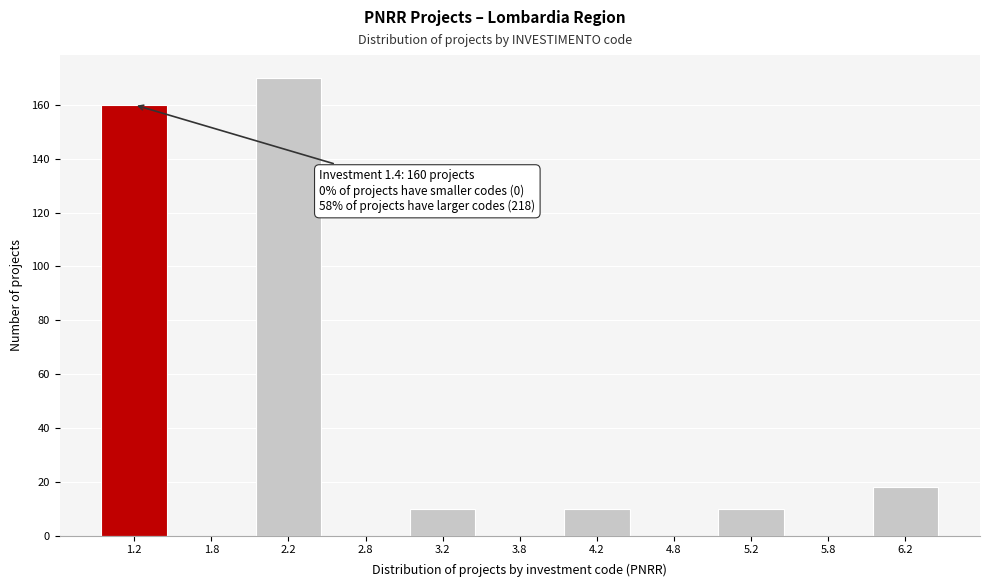

Over which range of the x-axis is the bar tallest?

2.0 to 2.5